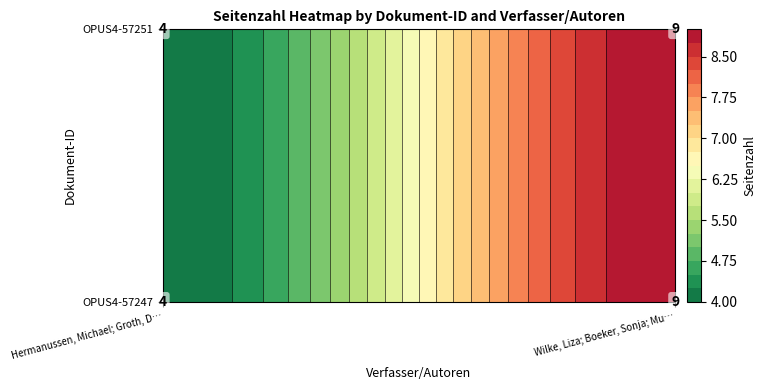

Is the value of OPUS4-57251 at OPUS4-57251 greater than the value of OPUS4-57247 at OPUS4-57247?

Yes